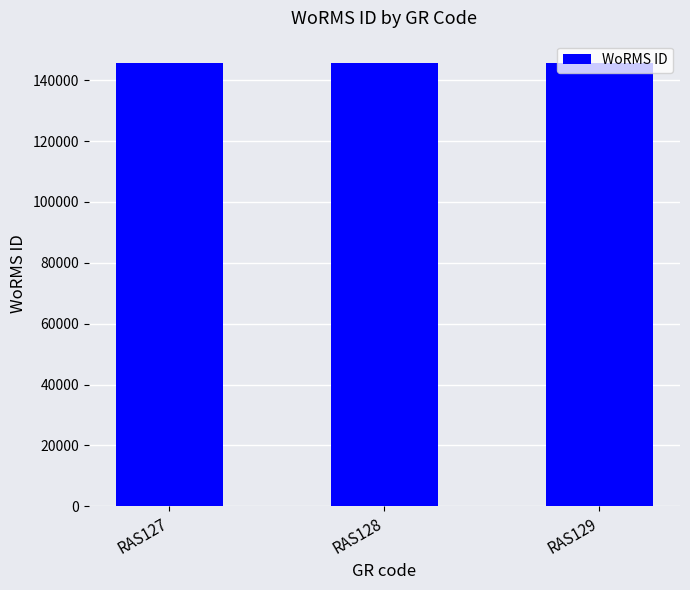

What is the value of the 1st bar from the left?

145724